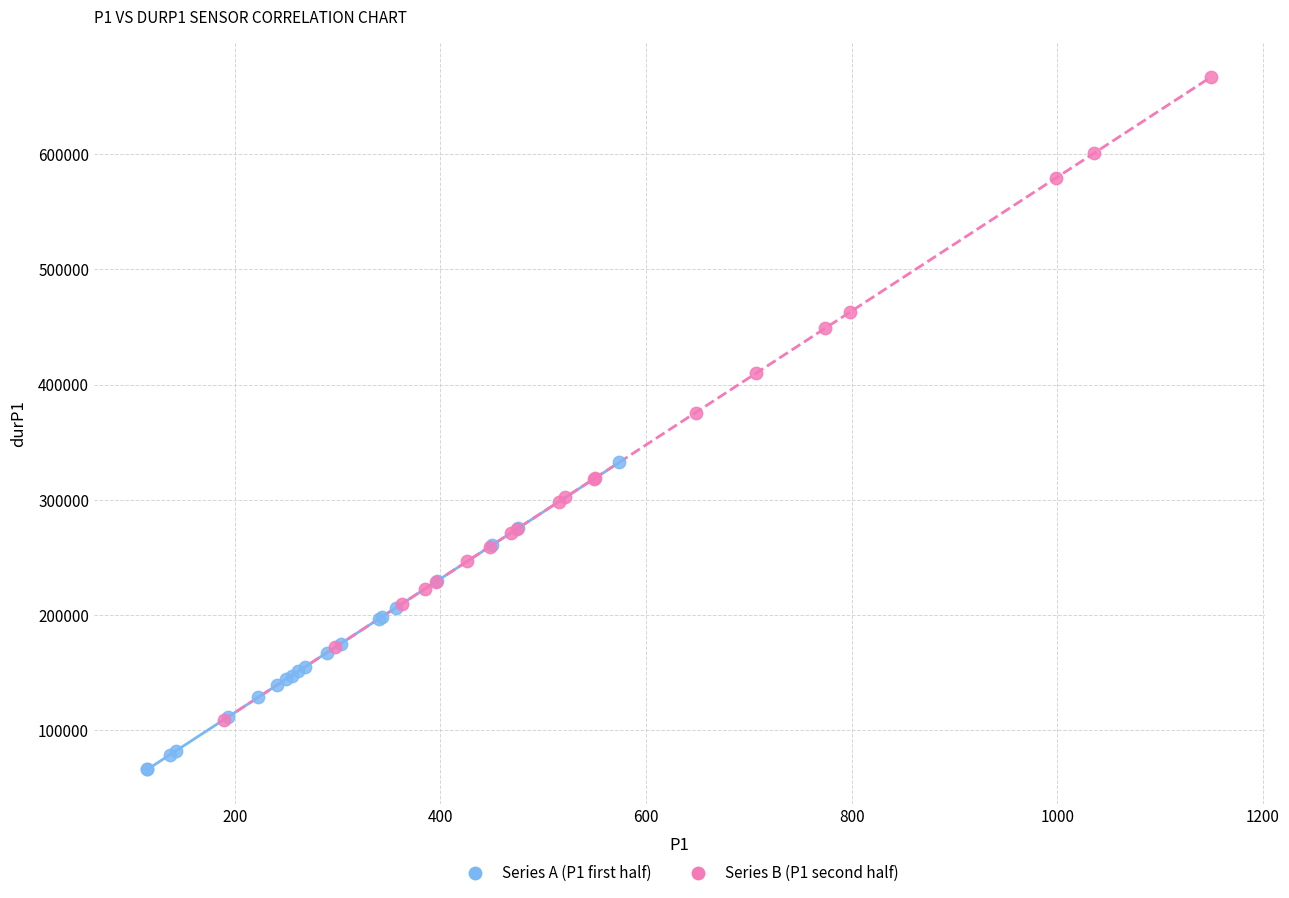

Which series contains the highest Y value?

Series B (P1 second half)